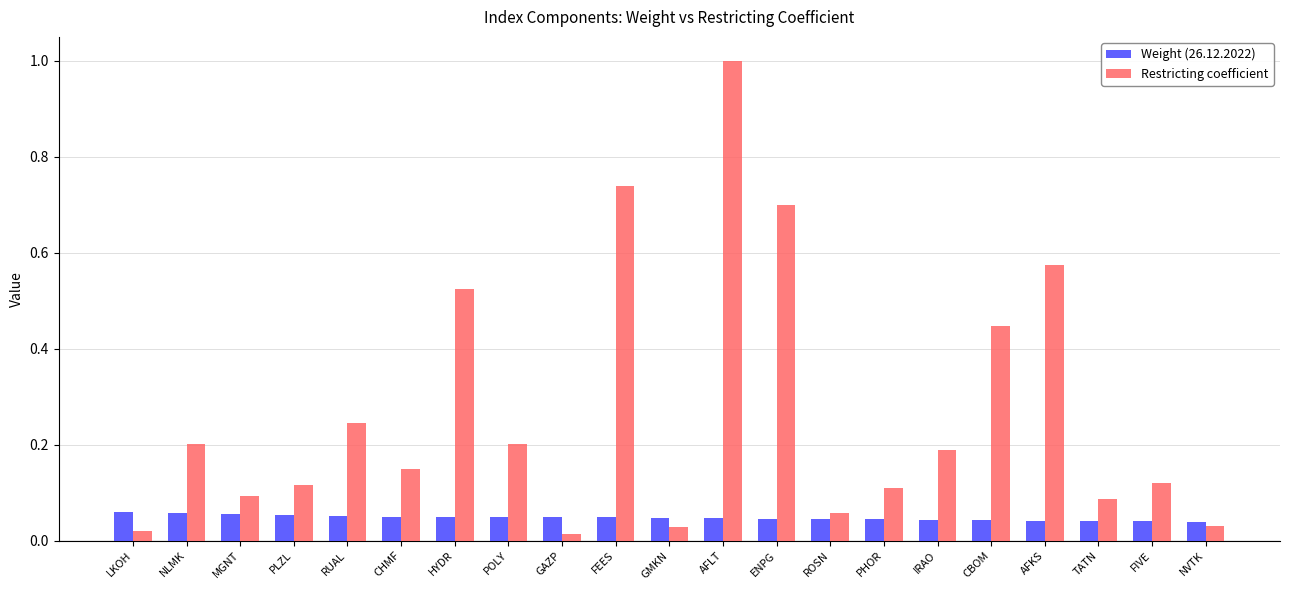

True or false: Weight (26.12.2022) has a value of 0.1 at ROSN.

False